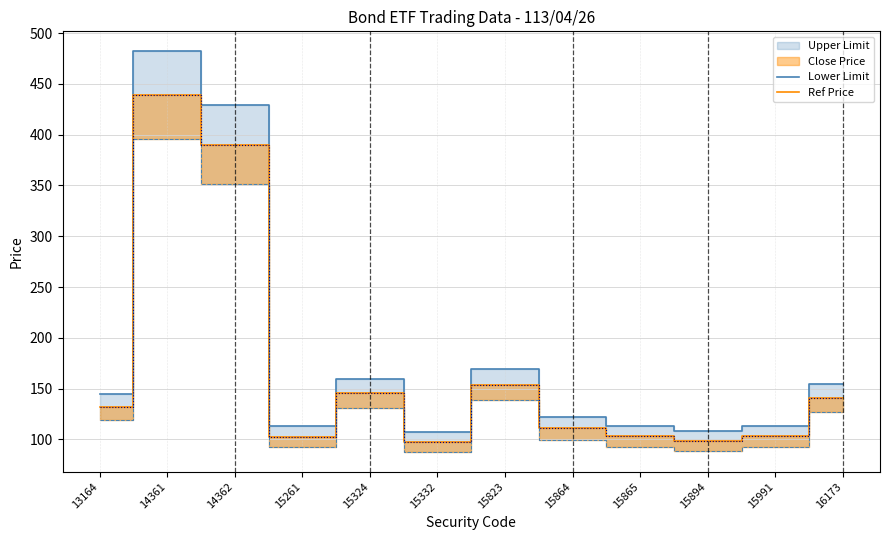

Between 15865 and 15991, which is larger?

15865